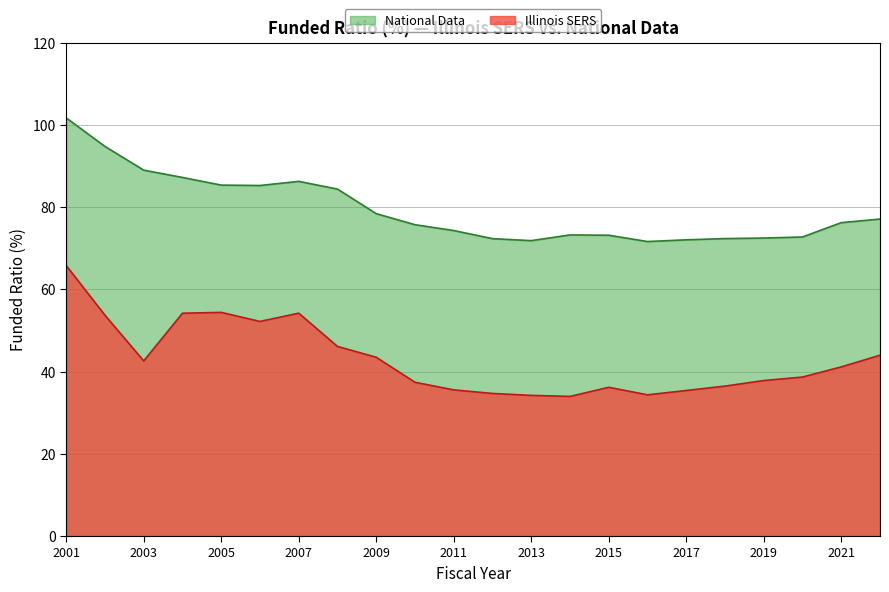

Where is the first local minimum for Illinois SERS?

2003